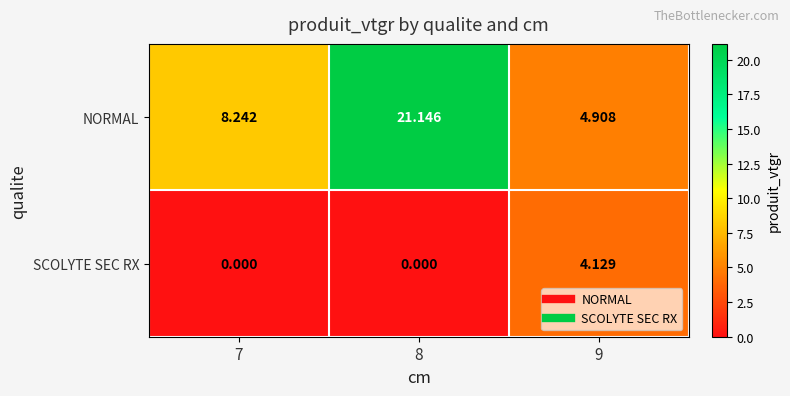

Which series changed the most between 8 and 9?

NORMAL